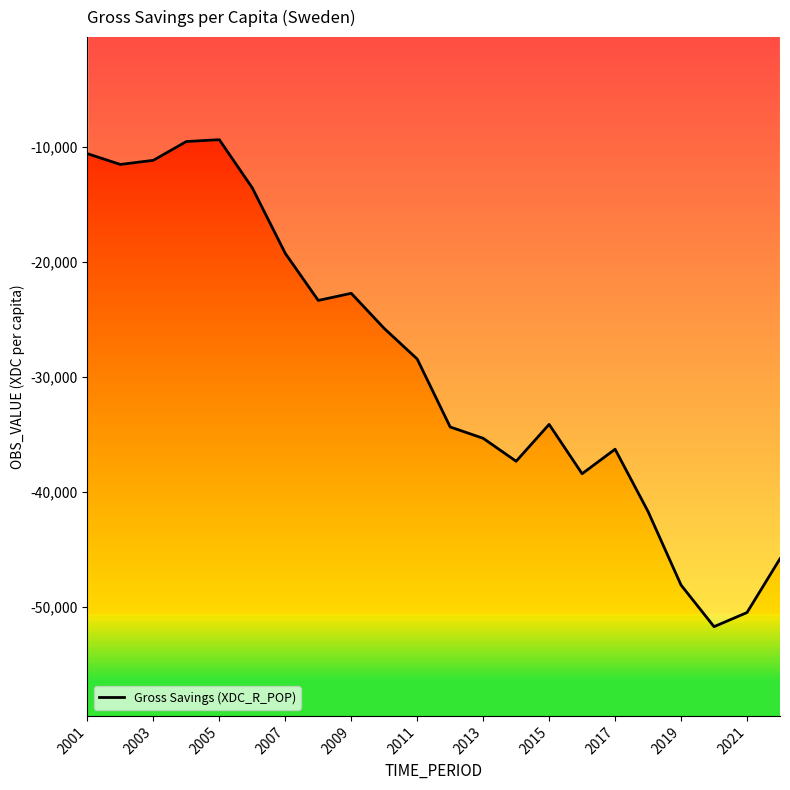

Is it true that Gross Savings (XDC_R_POP) equals -86164.8 at 2021?

False